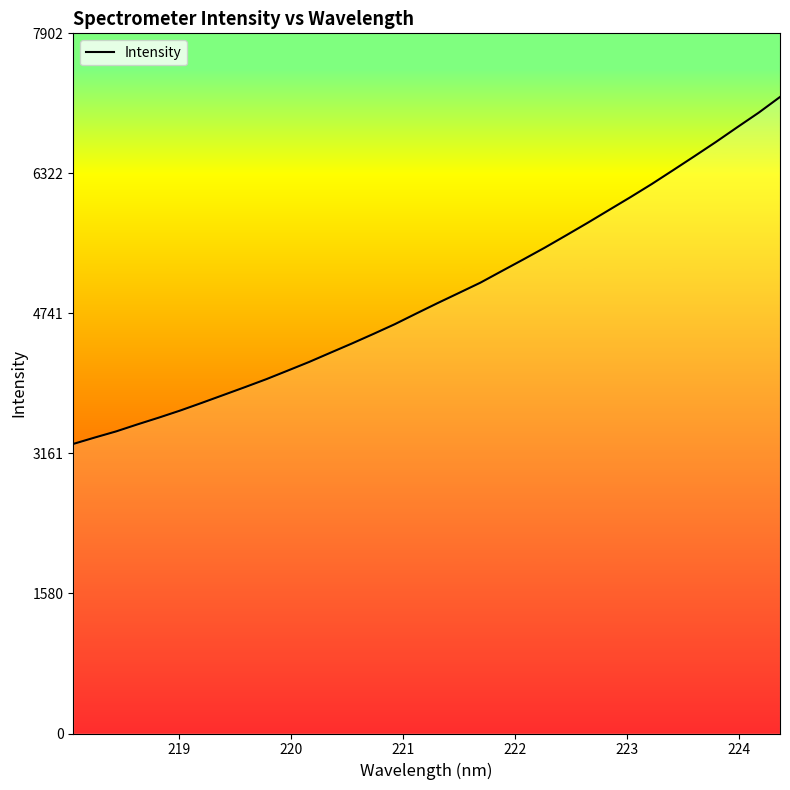

Is it true that the value at 24 is 8305.4?

False